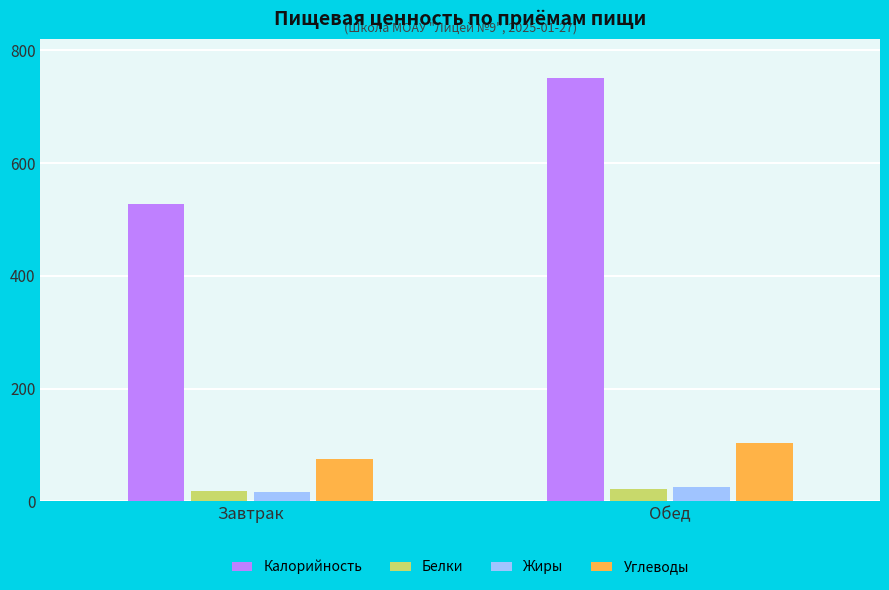

How many groups of bars are there?

2